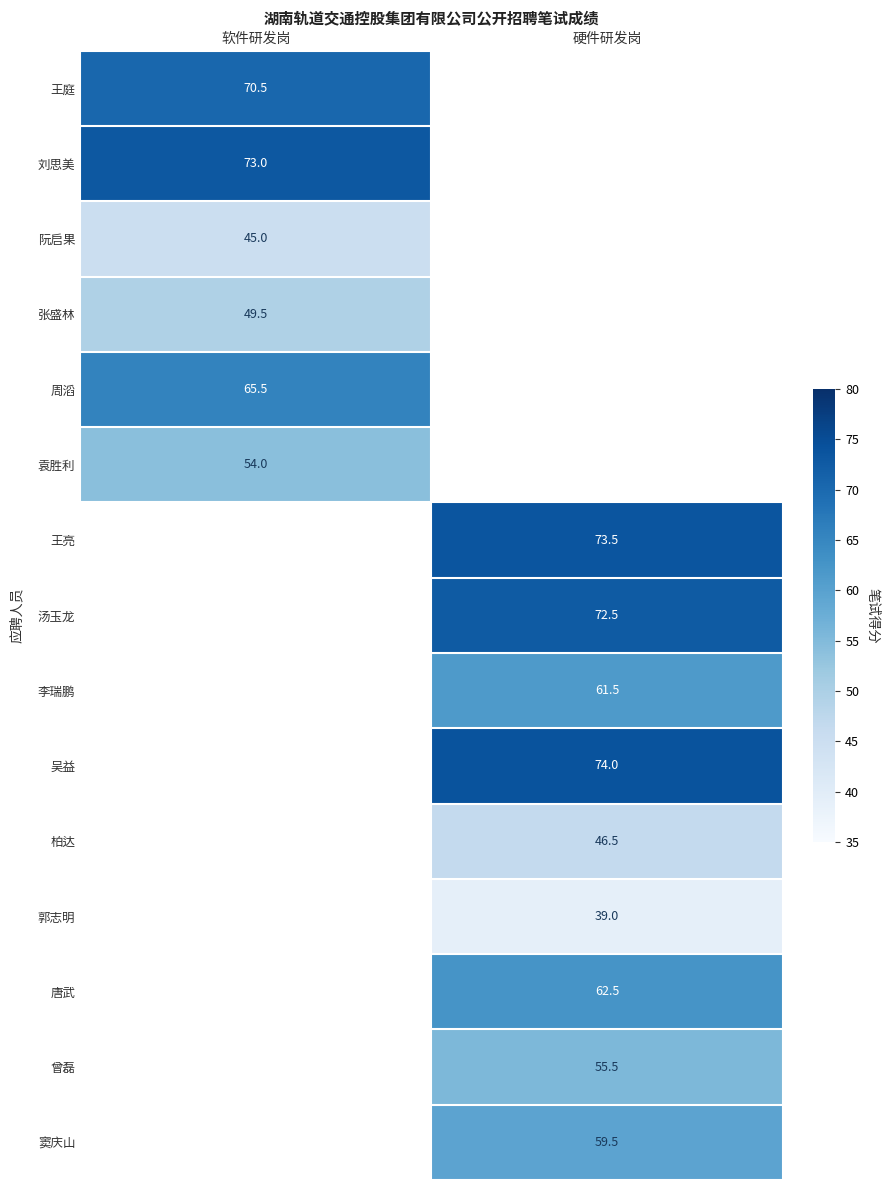

Is it true that 曾磊 equals 30.5 at 硬件研发岗?

False